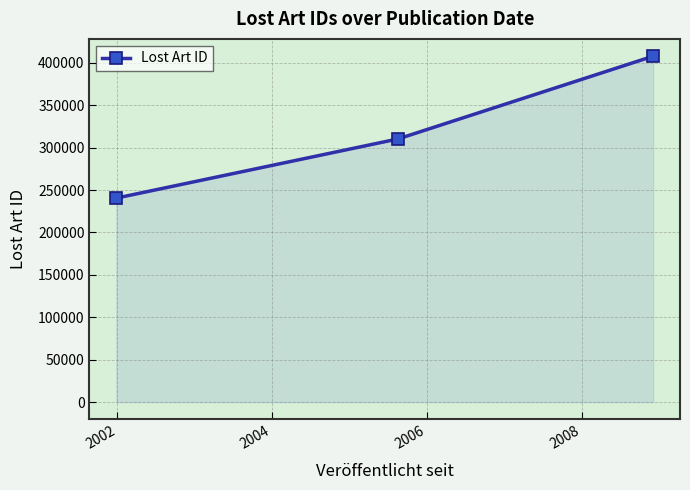

What is the greatest value displayed?

407909